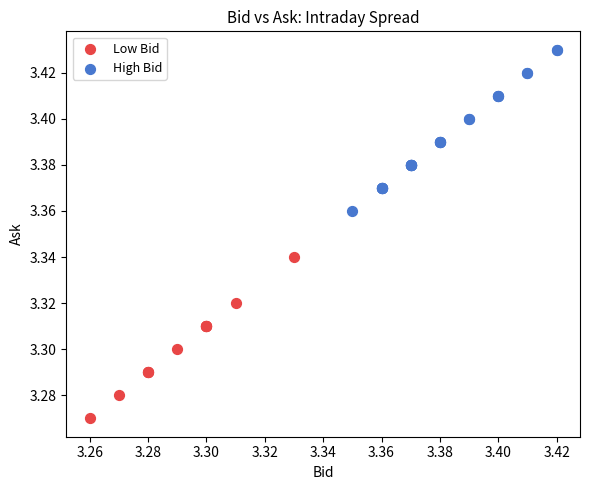

Which series contains the highest Y value?

High Bid